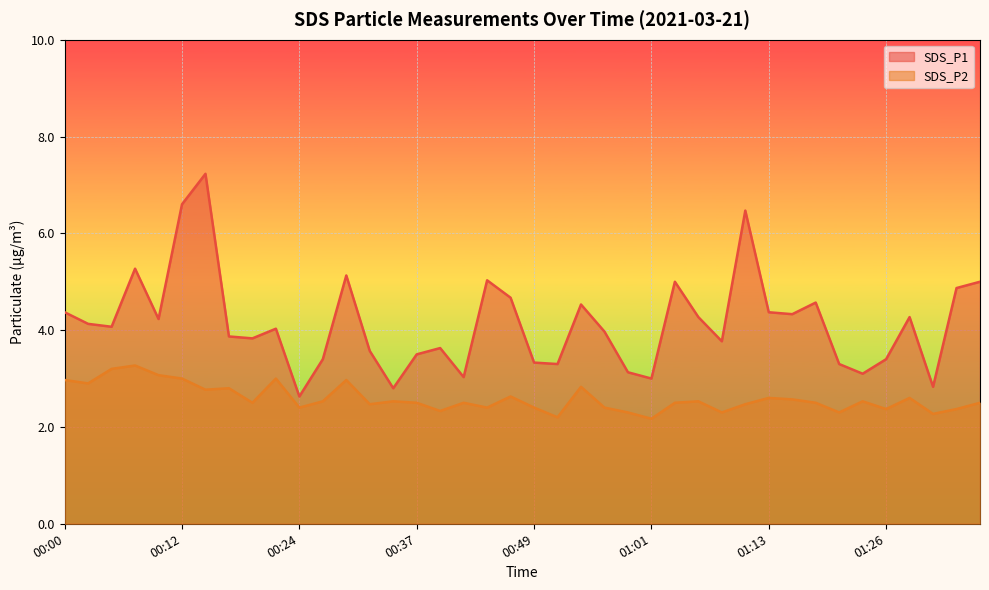

Which series changed the most between 00:22 and 00:34?

SDS_P1